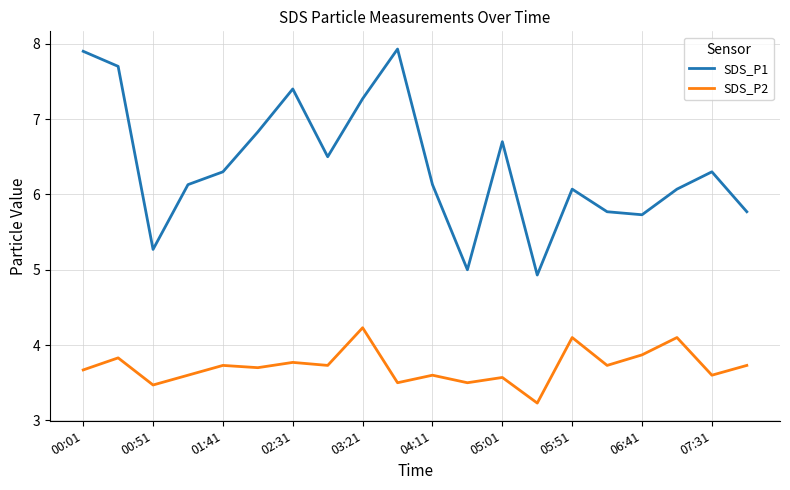

Rank the series by their average value, from highest to lowest.

SDS_P1, SDS_P2